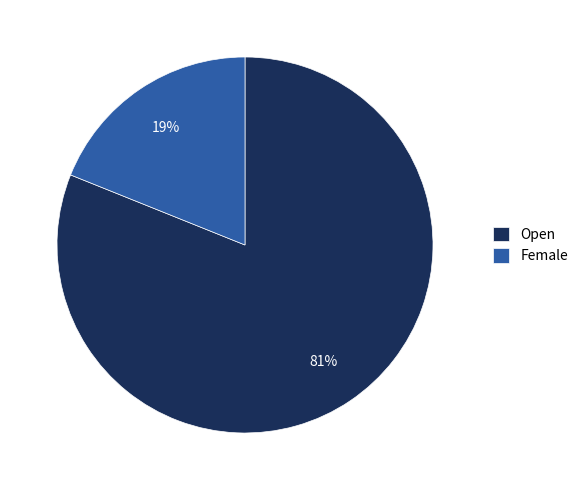

Do Open and Female together represent more than half of the pie?

Yes